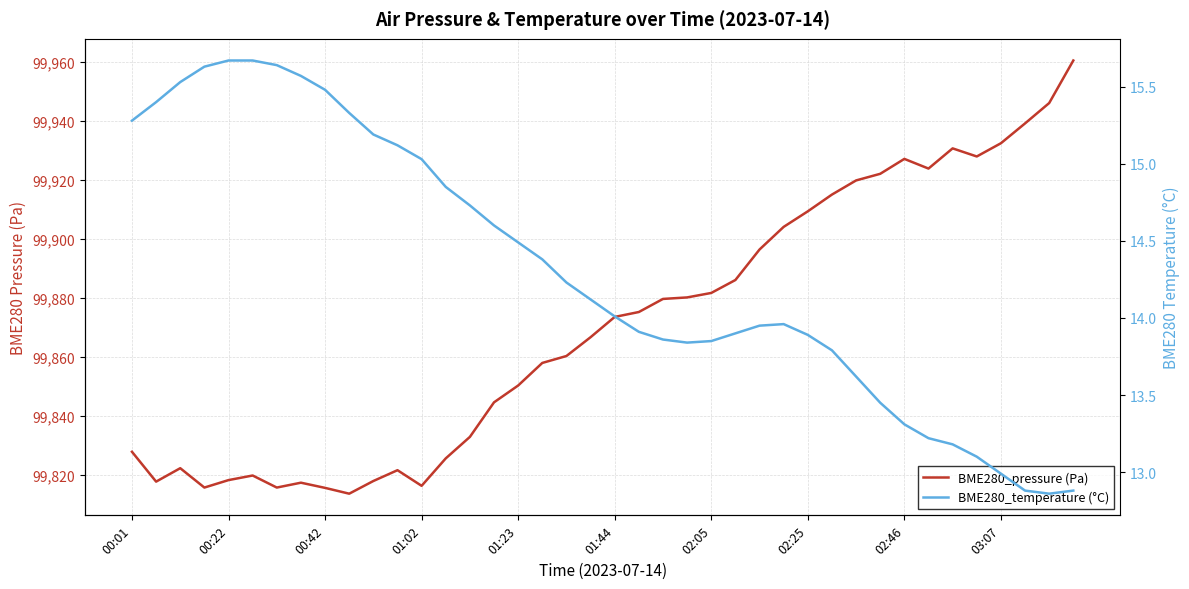

The BME280_temperature (°C) series shows 13.6 at 30. True or false?

True